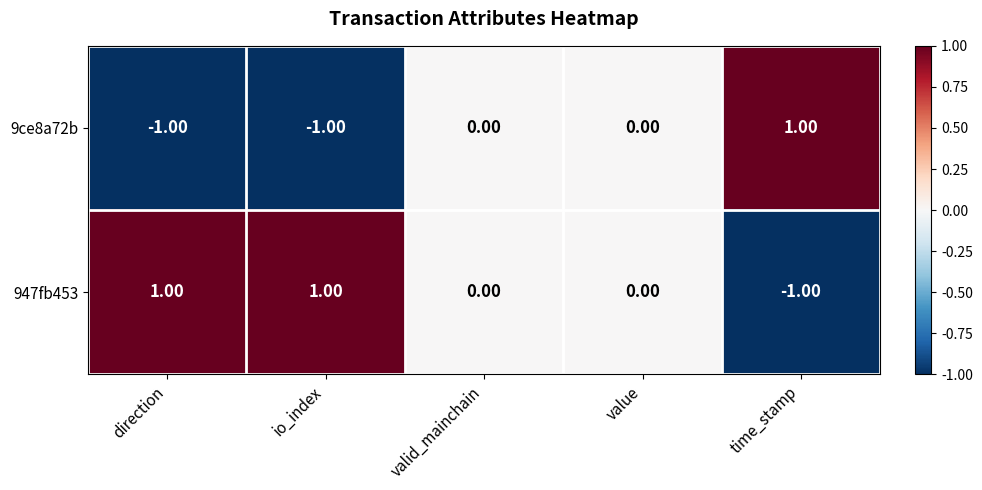

At which label does 947fb453 first exceed 0?

direction